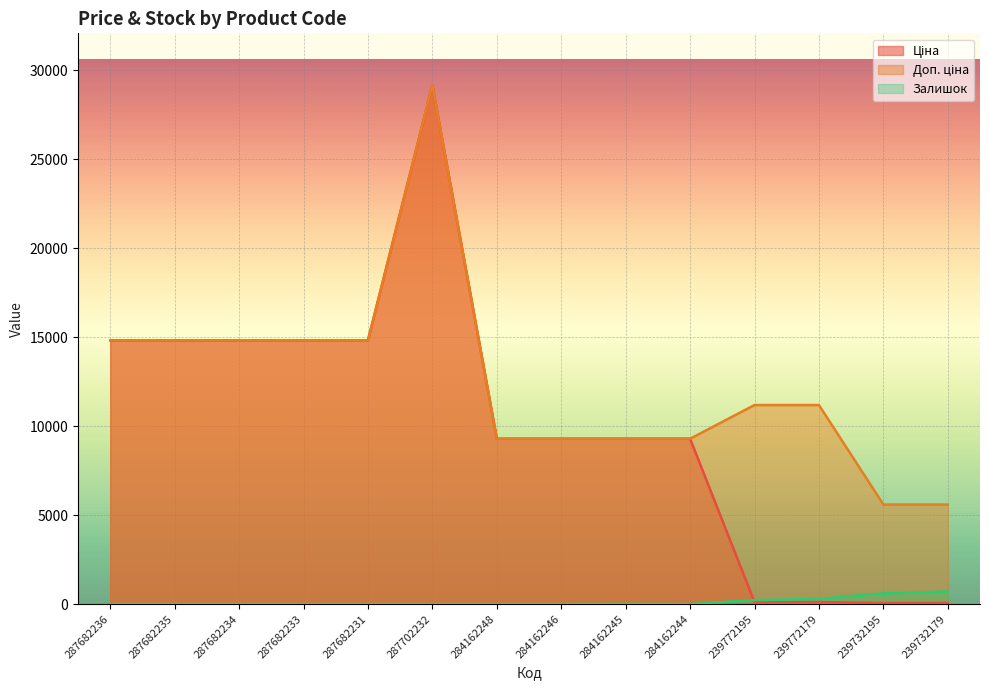

True or false: Доп. ціна and Ціна intersect in this chart.

False